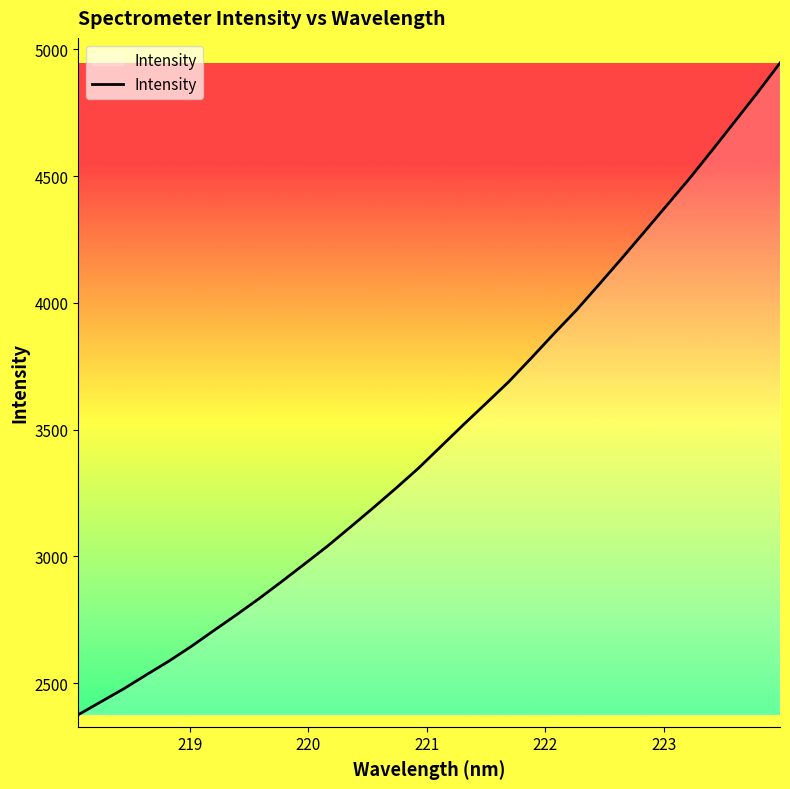

Count the number of categories in the chart.

32